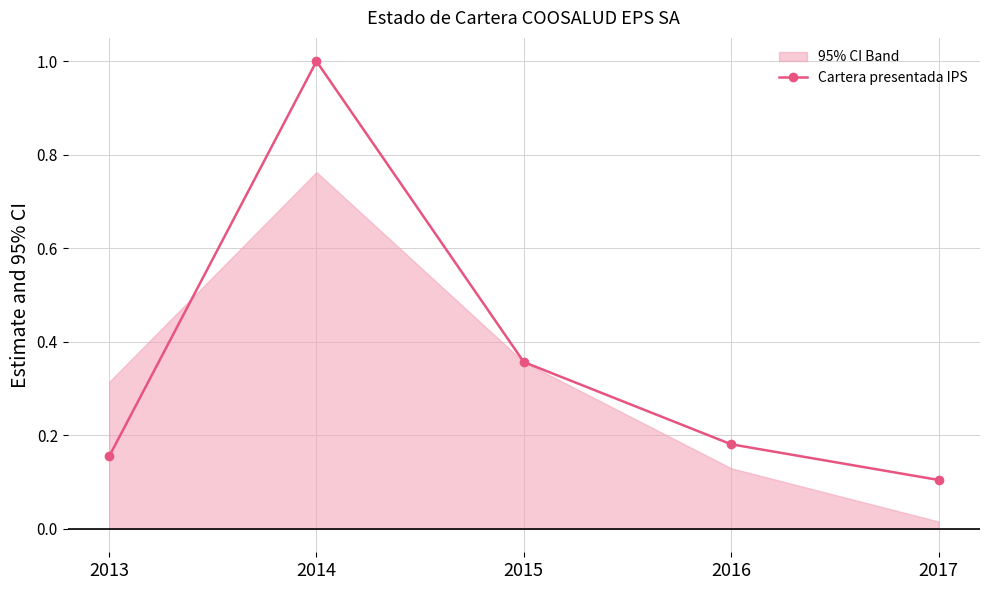

What is the greatest value displayed?

1.0